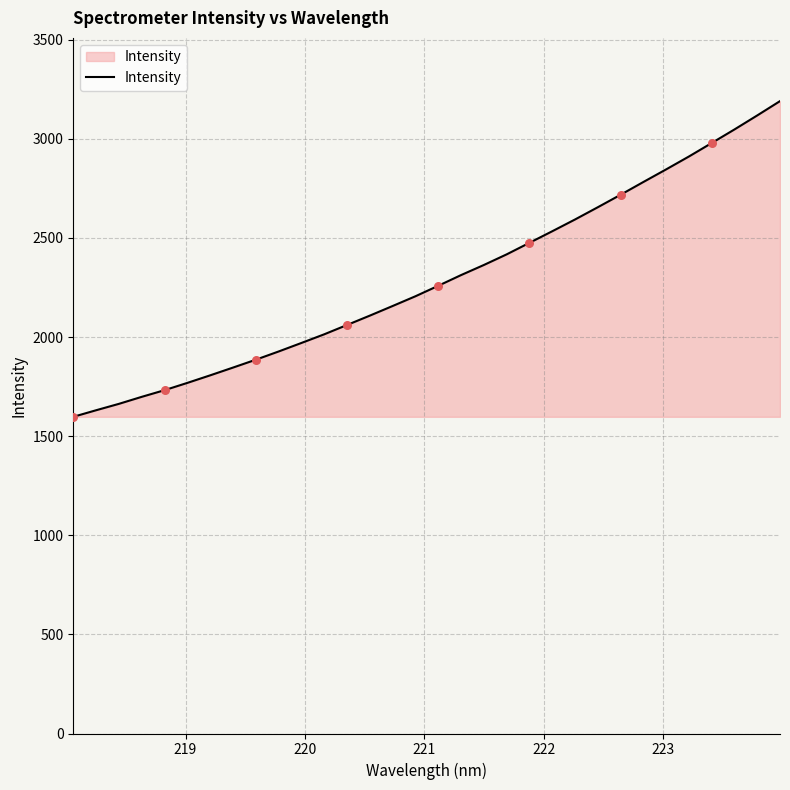

What is the maximum value shown in the chart?

3190.3